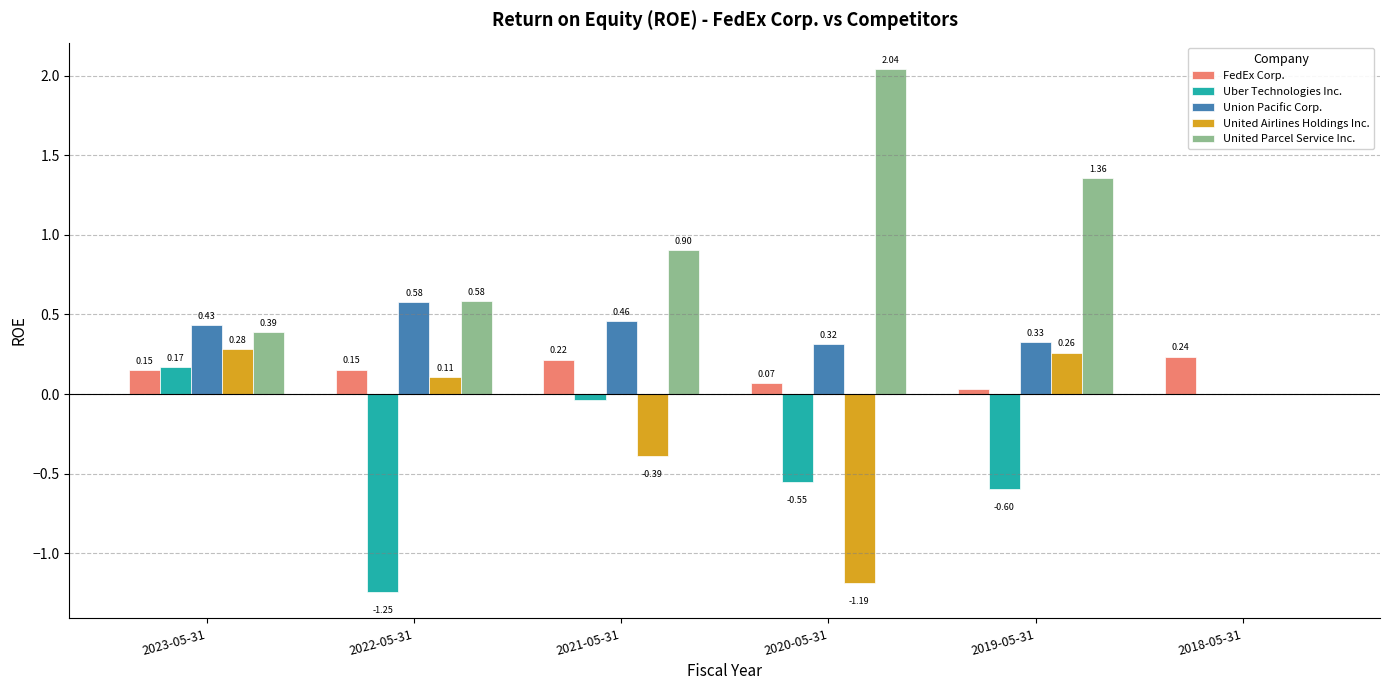

Is the value of FedEx Corp. at 2021-05-31 greater than the value of Uber Technologies Inc. at 2023-05-31?

Yes